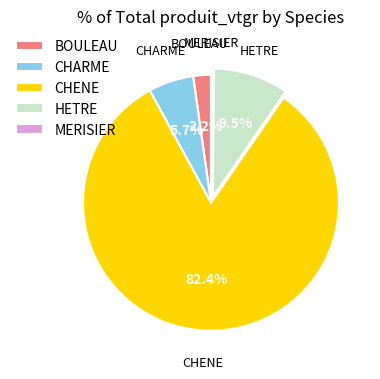

What portion of the pie excludes CHARME?

94.3%